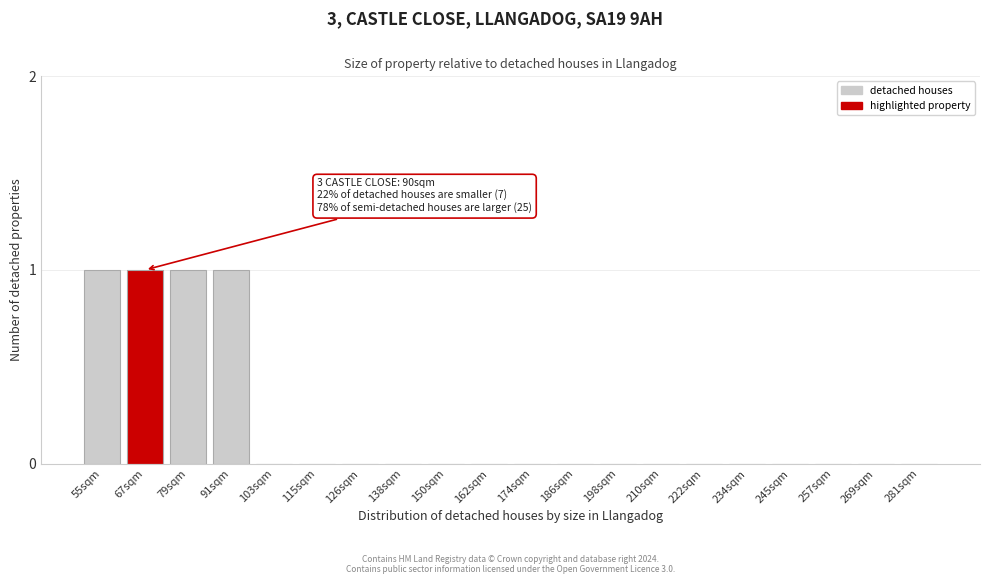

Reading left to right, transcribe all the data shown in this chart.

55sqm=1	67sqm=1	79sqm=1	91sqm=1	103sqm=0	115sqm=0	126sqm=0	138sqm=0	150sqm=0	162sqm=0	174sqm=0	186sqm=0	198sqm=0	210sqm=0	222sqm=0	234sqm=0	245sqm=0	257sqm=0	269sqm=0	281sqm=0